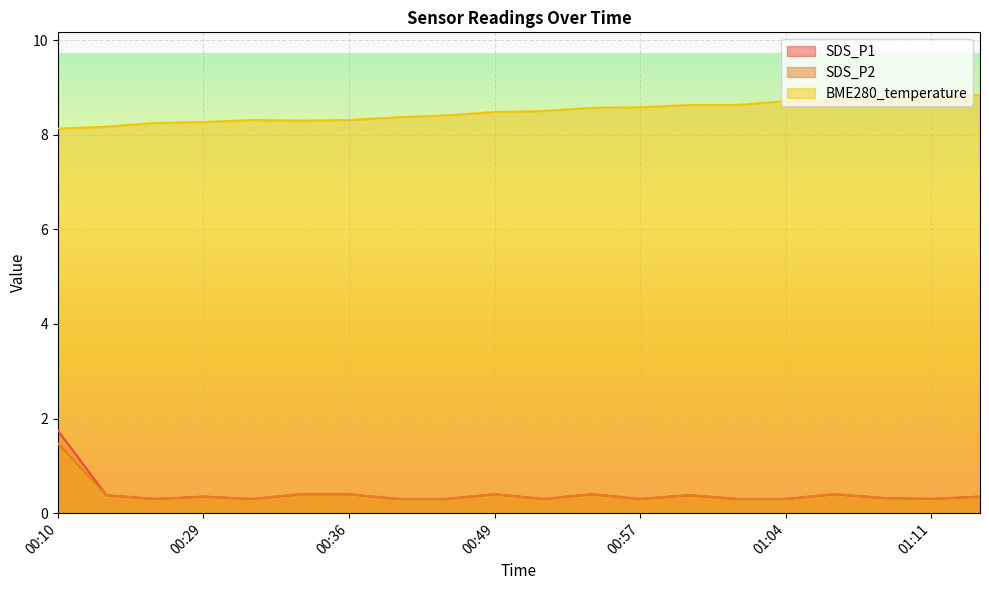

Which series has the widest spread of values?

SDS_P1